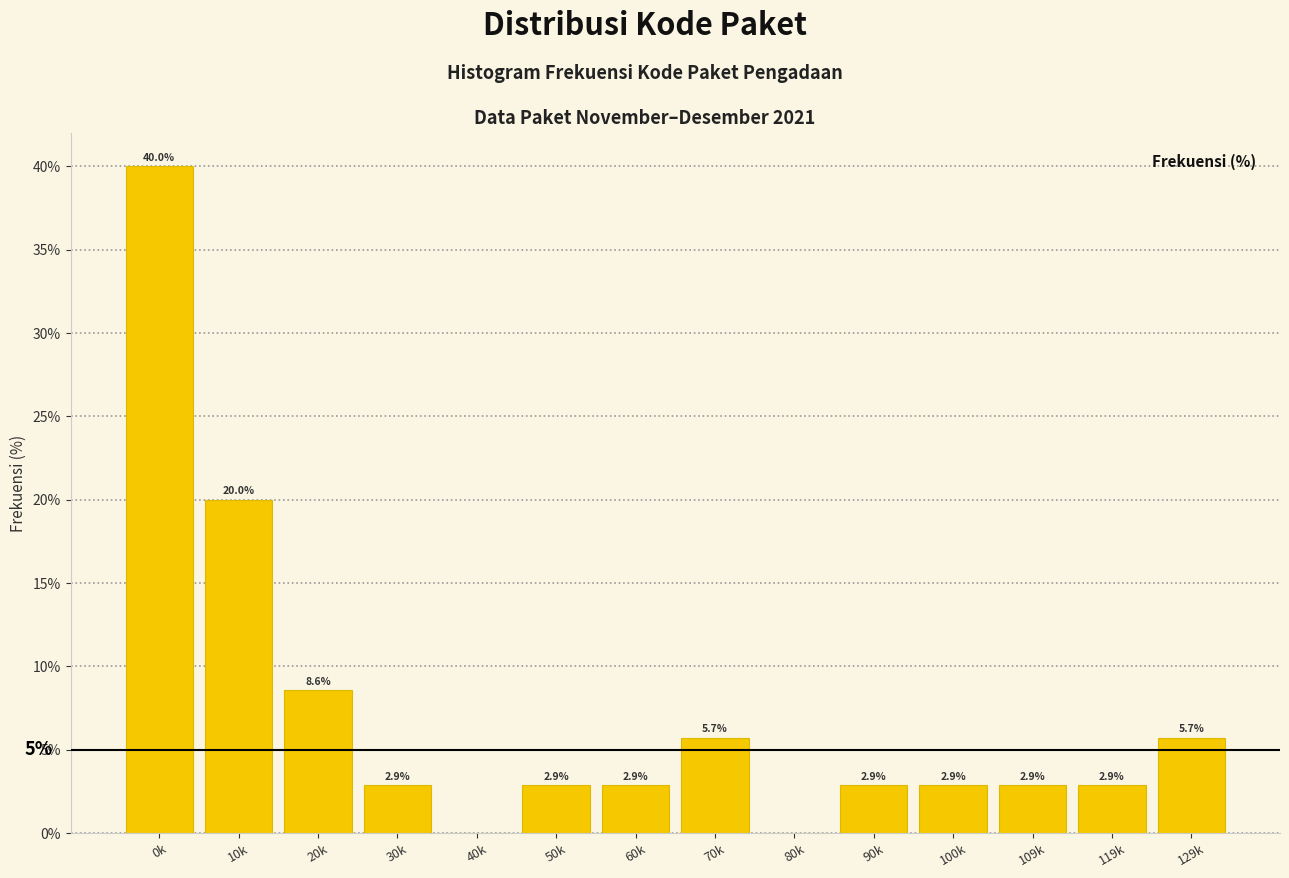

Reading right to left, what are all the values shown in this chart?

129k=5.7	119k=2.9	109k=2.9	100k=2.9	90k=2.9	80k=0.0	70k=5.7	60k=2.9	50k=2.9	40k=0.0	30k=2.9	20k=8.6	10k=20.0	0k=40.0